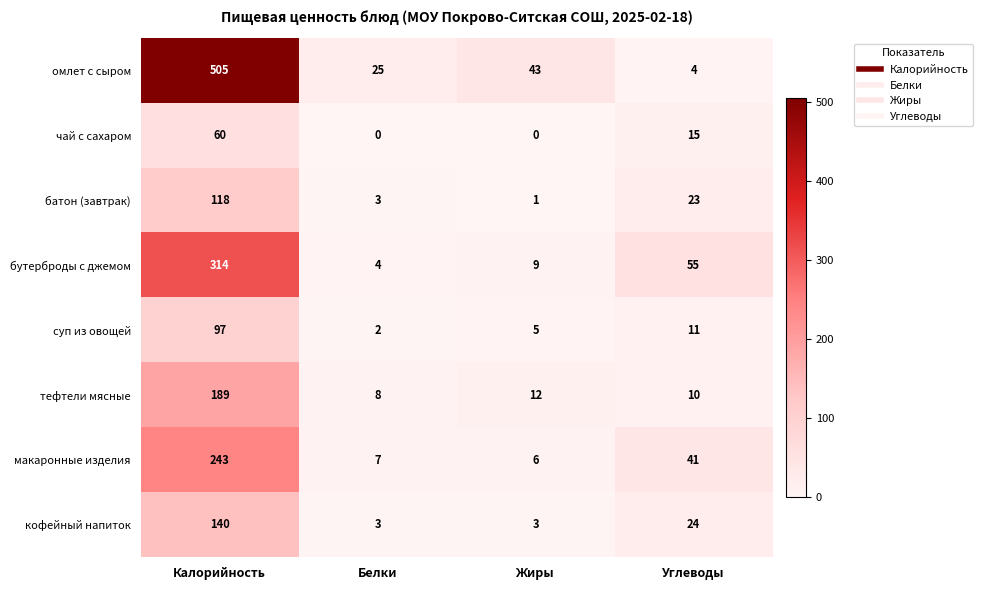

At how many categories does at least one series exceed 199?

1